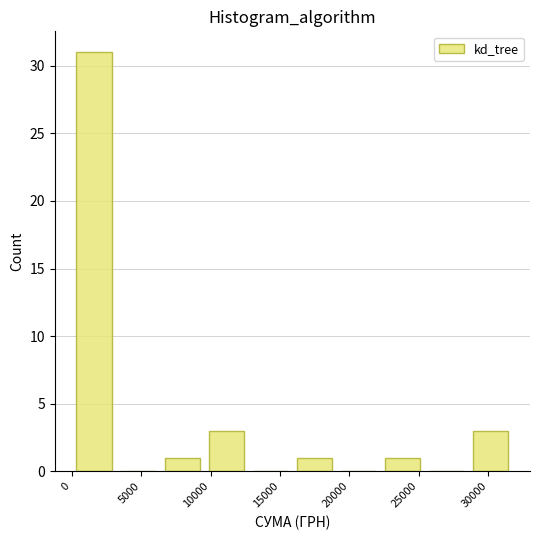

Reading left to right, transcribe this chart: for each bar, give the range it covers on the x-axis and its height. Neither the bar edges nor the heights are printed on the chart, so give them approximately, as read against the axes.

0 to 3000: 31
3000 to 6500: 0
6500 to 9500: 1
9500 to 12500: 3
12500 to 16000: 0
16000 to 19000: 1
19000 to 22000: 0
22000 to 25500: 1
25500 to 28500: 0
28500 to 32000: 3